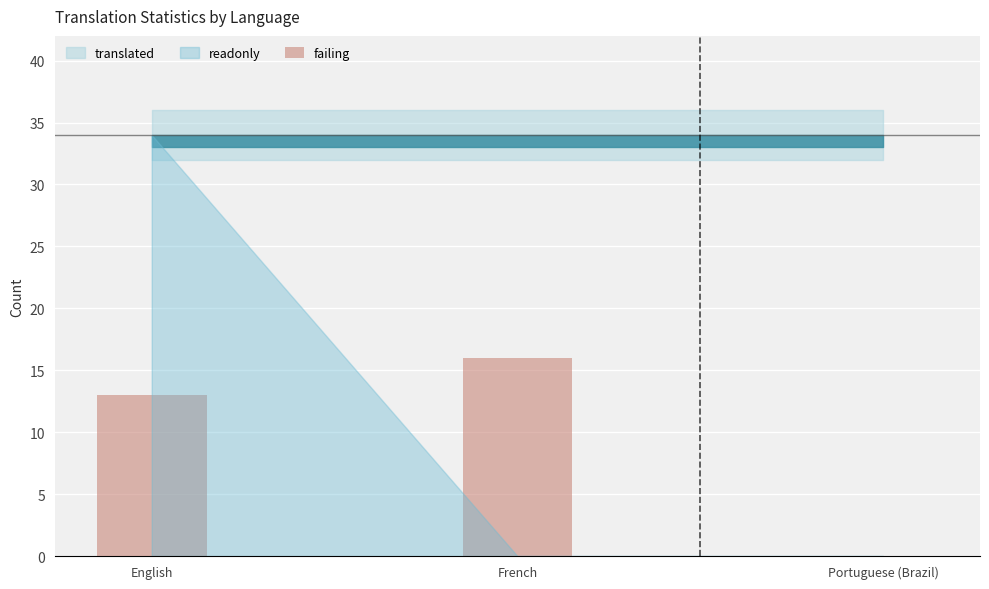

What is the ratio of the value at English to the value at French?

0.8